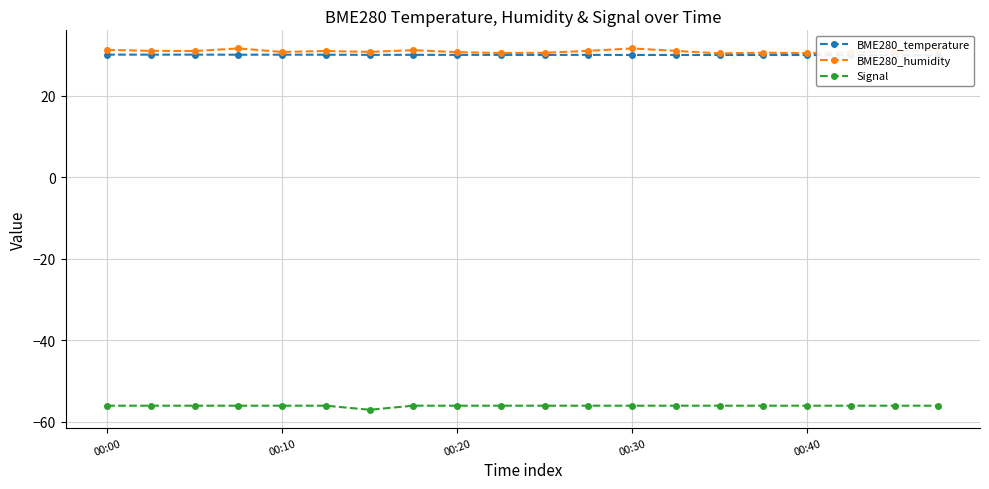

Rank the series by their maximum value, from highest to lowest.

BME280_humidity, BME280_temperature, Signal